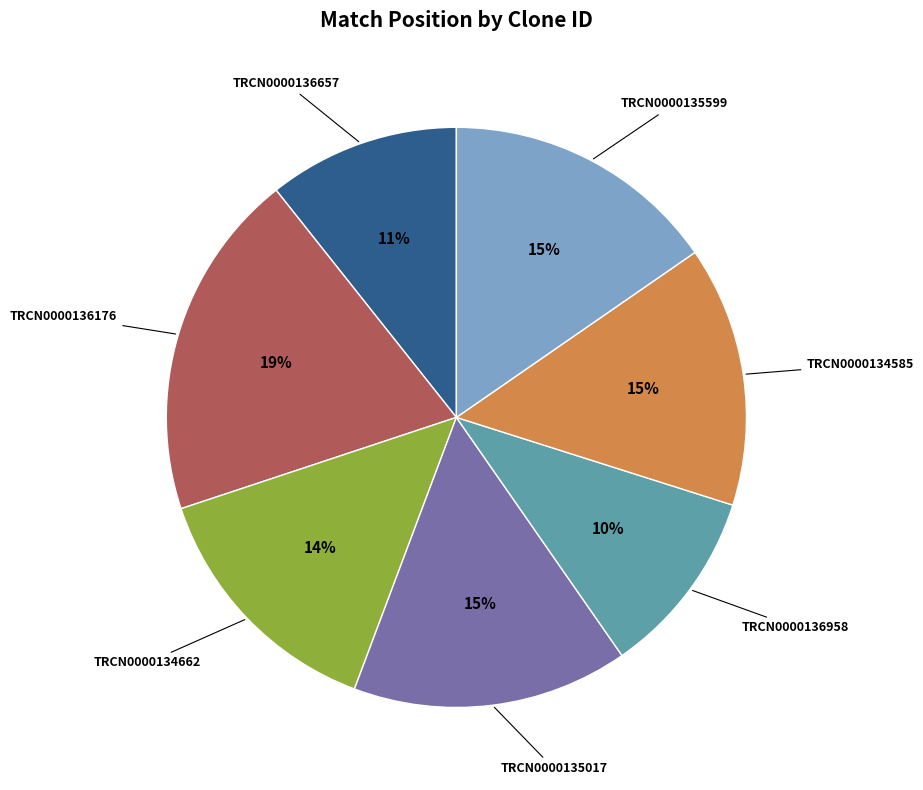

Is there a majority slice in this chart?

No